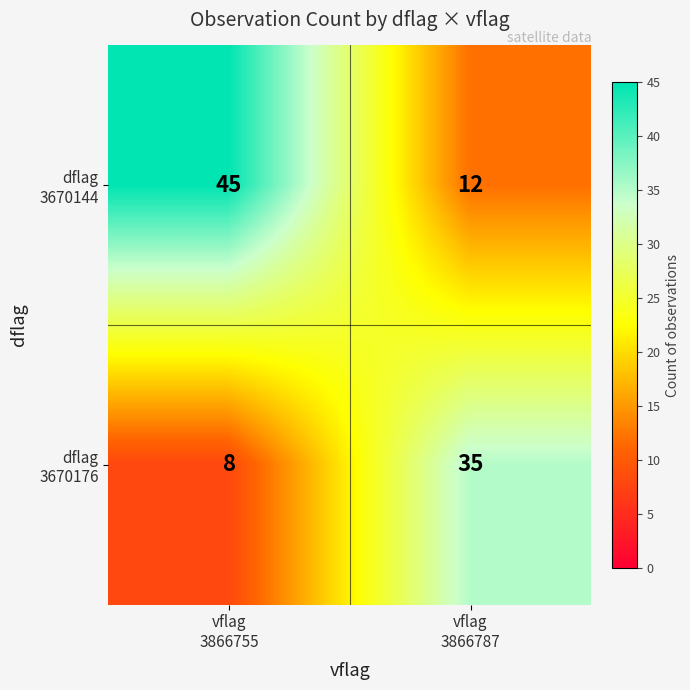

What is the smallest value displayed?

8